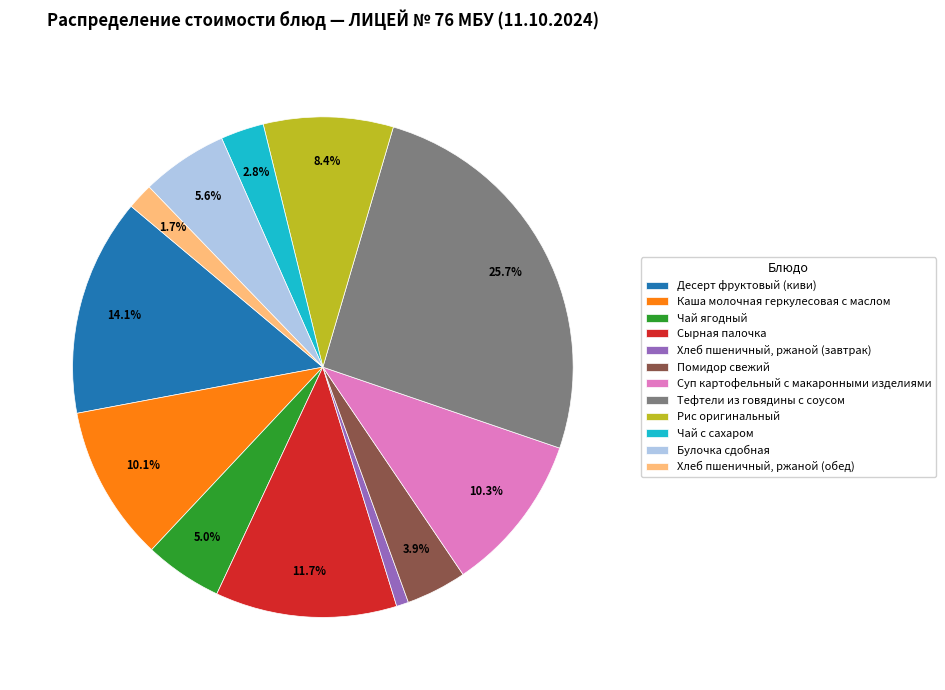

What is the total percentage of Чай ягодный and Хлеб пшеничный, ржаной (обед)?

6.7%